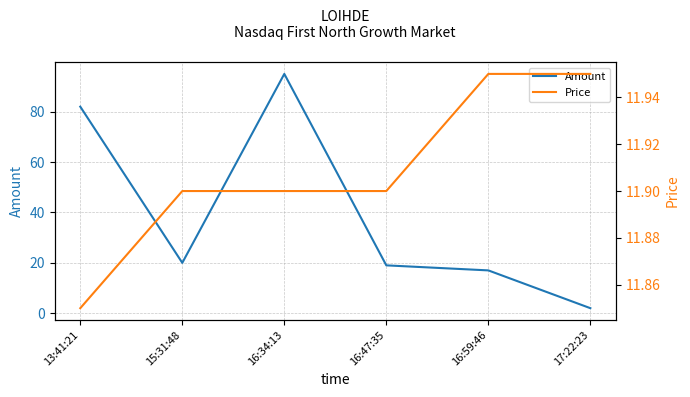

Which series has the largest range (max minus min)?

Amount